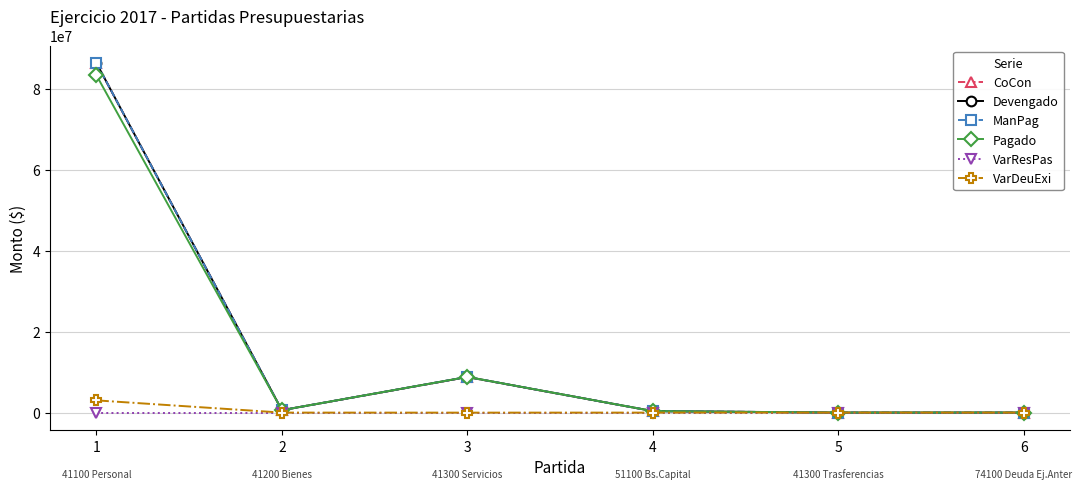

True or false: VarDeuExi and Pagado intersect in this chart.

False